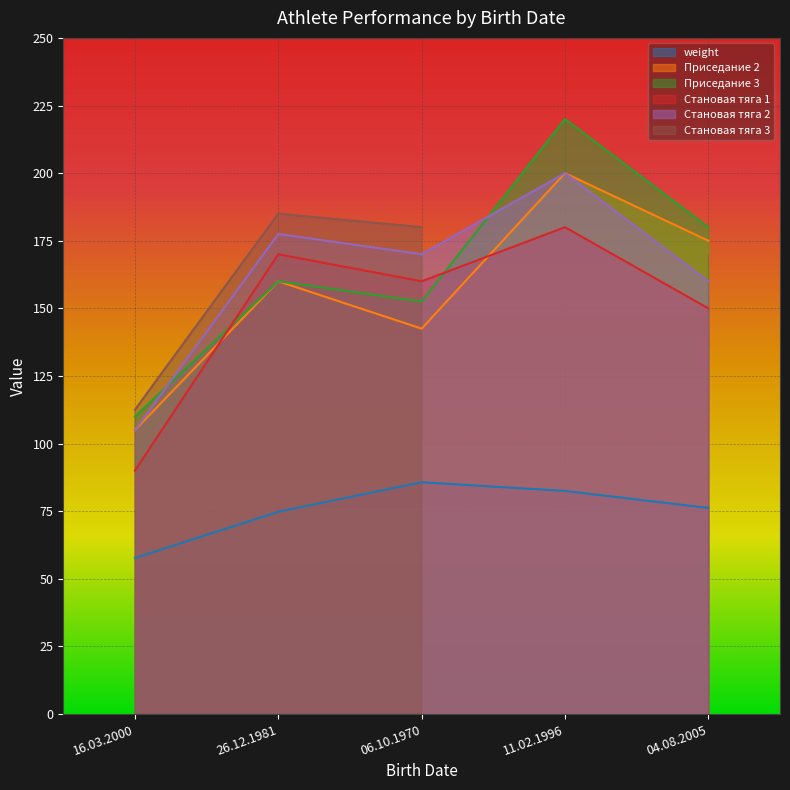

Is it true that Становая тяга 2 equals 160.0 at 04.08.2005?

True